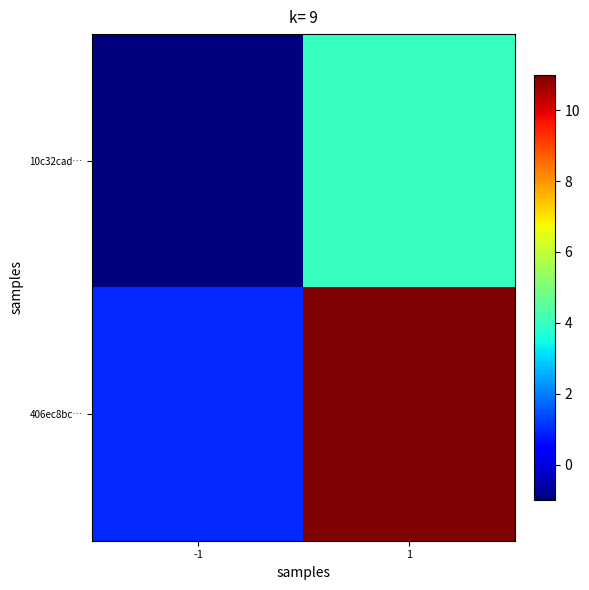

Between -1 and 1, which is larger?

1